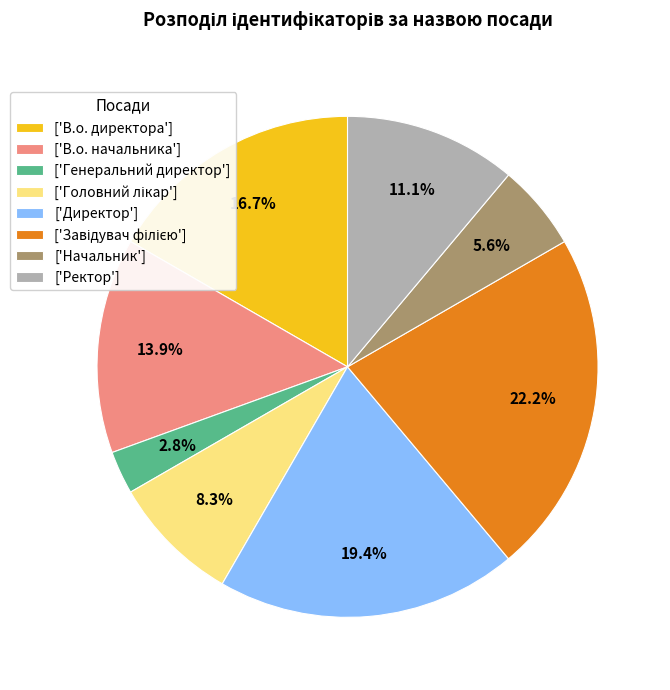

Does any single category account for the majority?

No